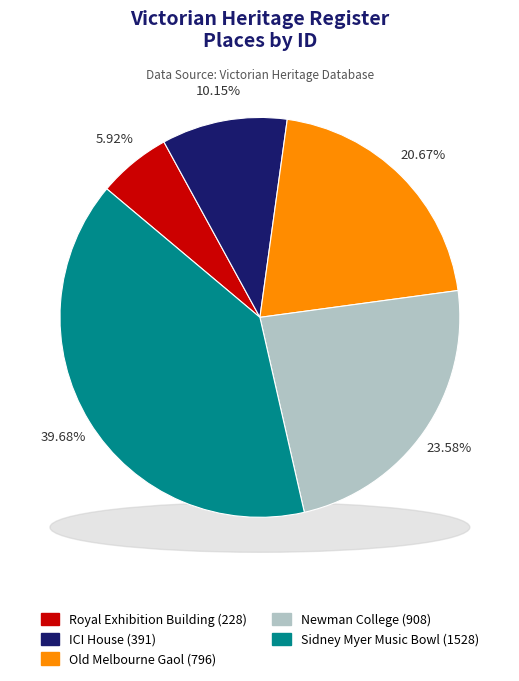

To the nearest percent, what is the average slice percentage?

20%